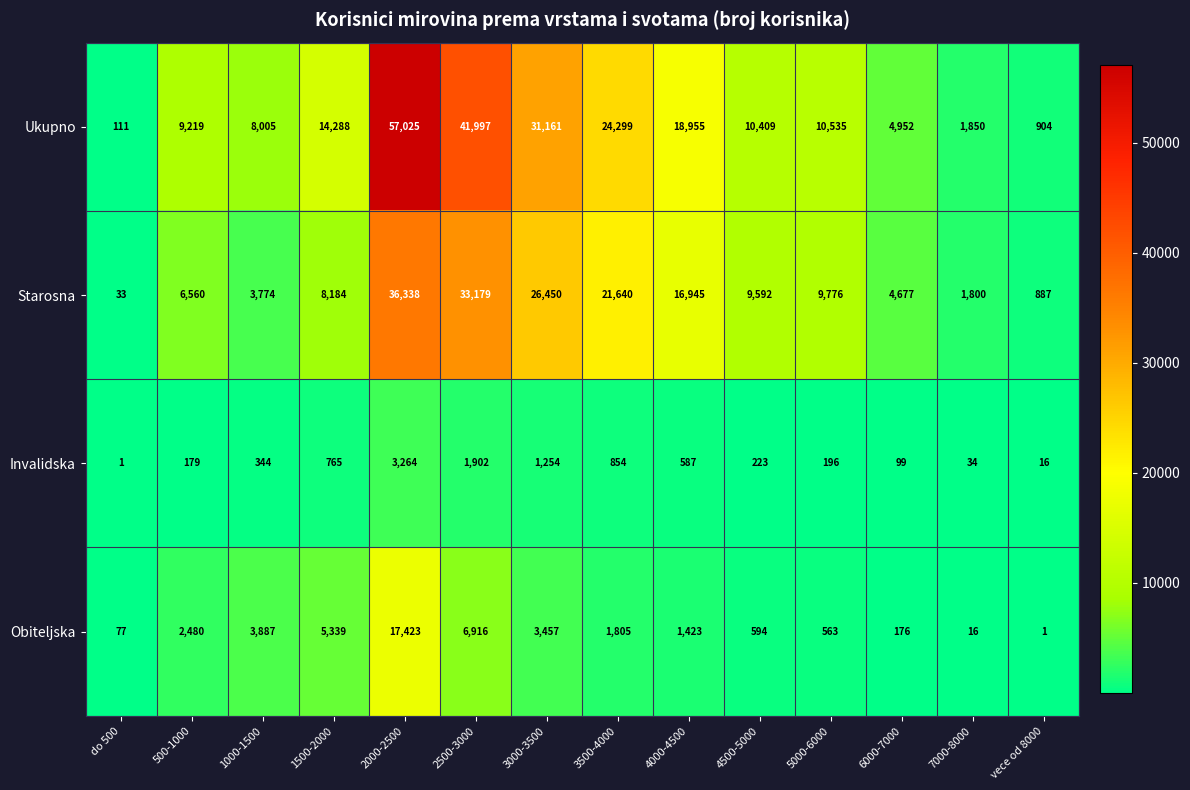

Is it true that Starosna equals 2544 at 6000-7000?

False